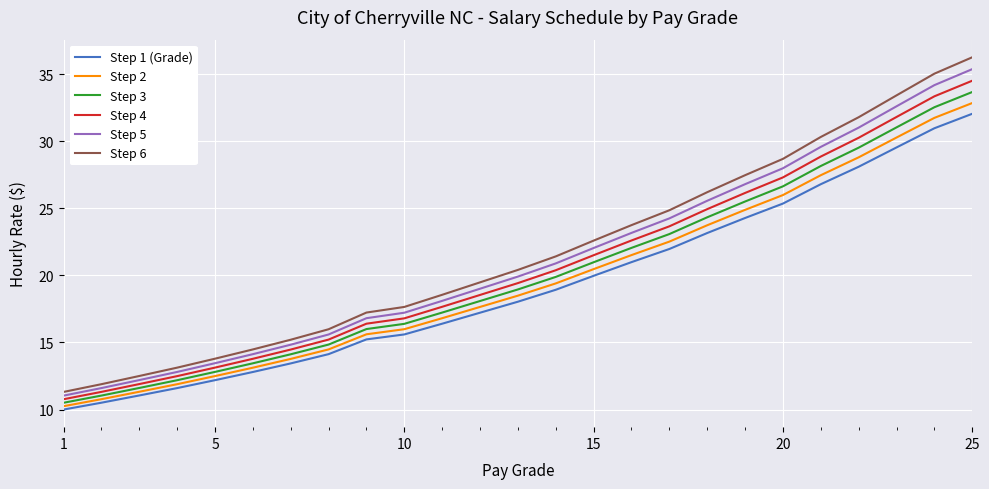

At how many categories does at least one series exceed 27?

7